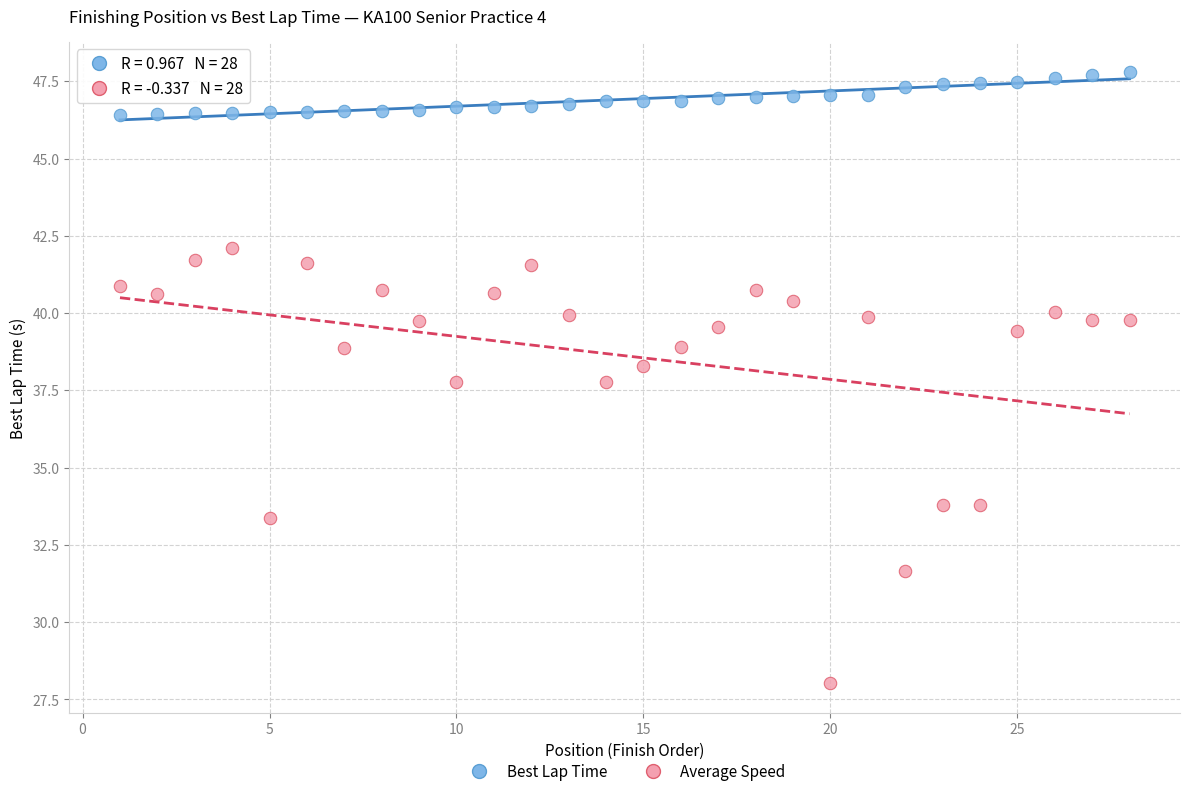

Across all data points, what is the range of Y values (max minus min)?

19.7